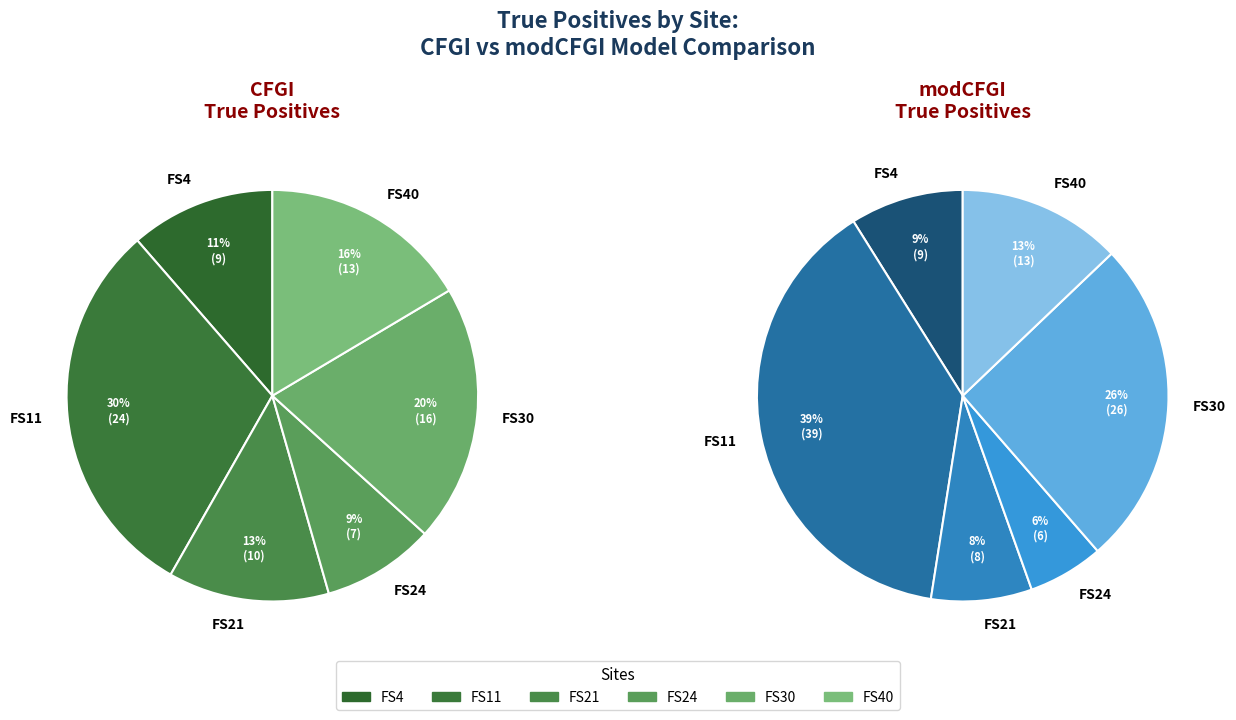

To the nearest percent, what portion does FS40 represent?

16%